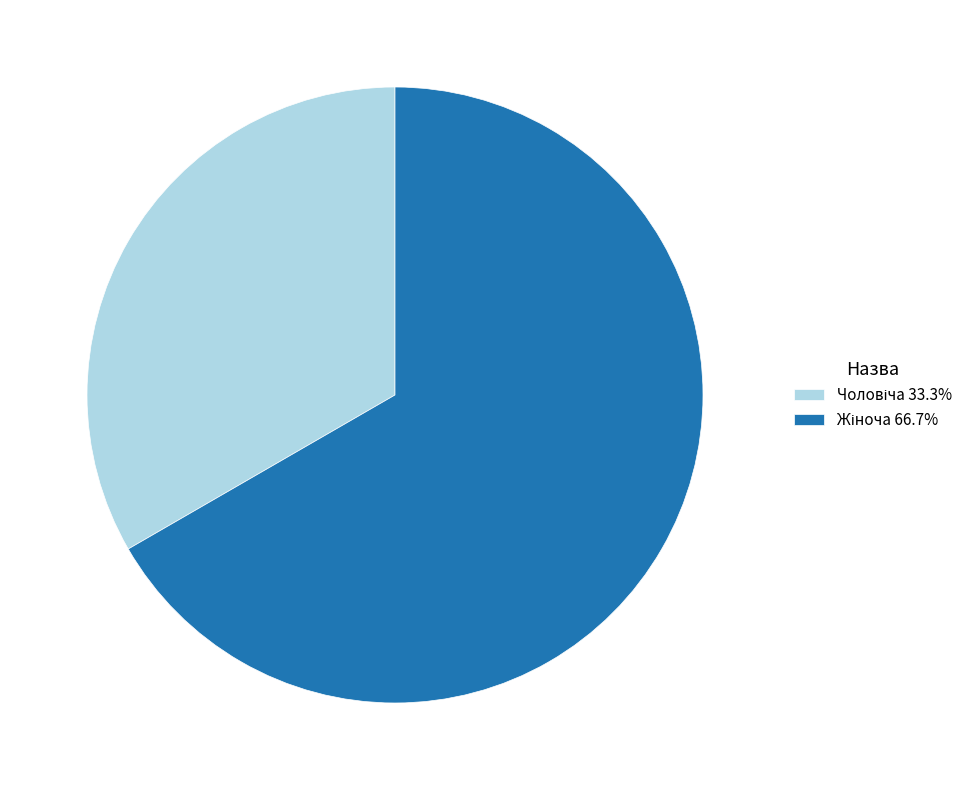

Is there any slice that represents more than half of the pie?

Yes